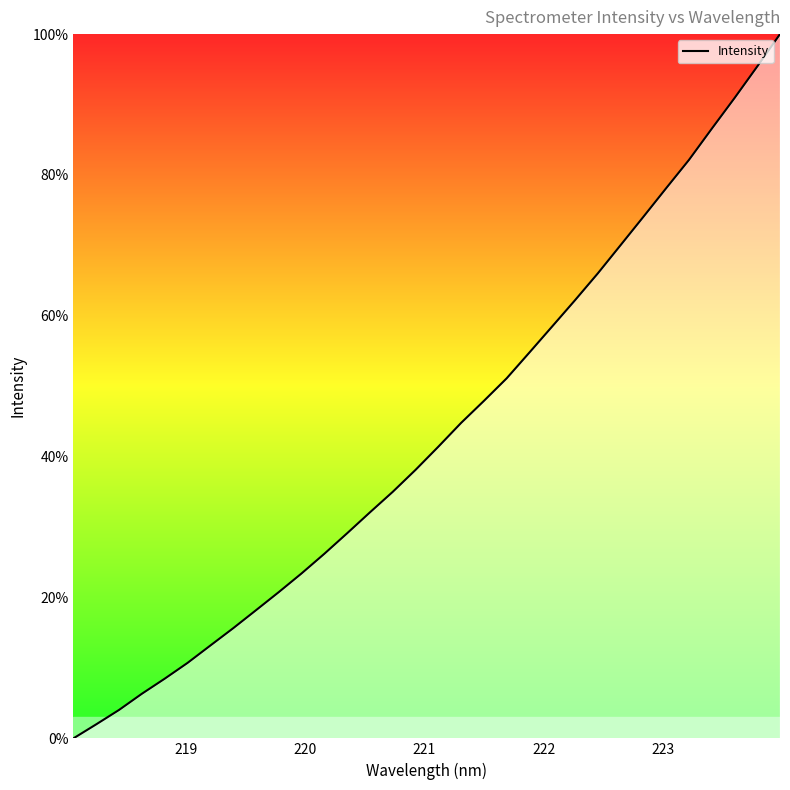

Reading left to right, extract all data points from this chart.

0.0	2.0	4.0	6.3	8.5	10.7	13.2	15.6	18.2	20.8	23.4	26.2	29.1	32.1	35.0	38.1	41.4	44.8	47.9	51.1	54.8	58.5	62.2	66.0	70.0	74.1	78.1	82.1	86.6	90.9	95.4	100.0